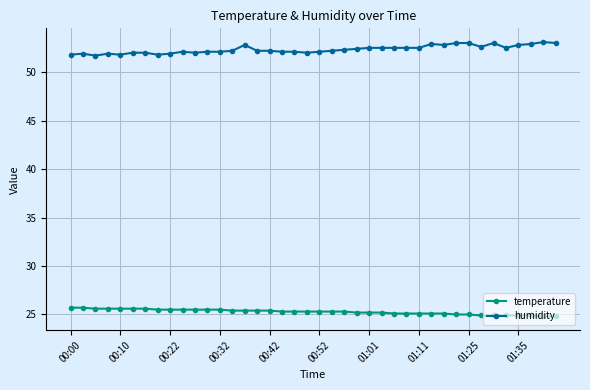

True or false: temperature and humidity intersect in this chart.

False